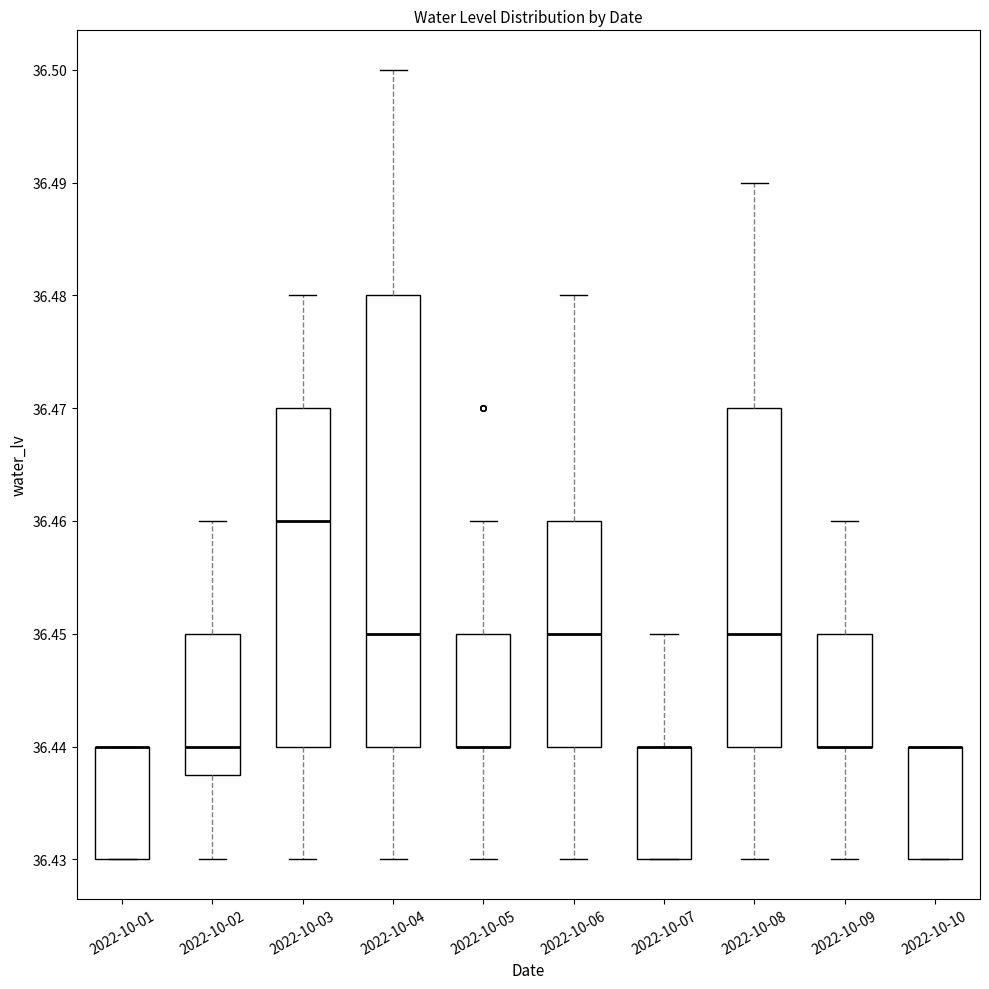

Reading left to right, transcribe this box plot: for each box, give where its median line is, the range the box spans, and where its two whiskers end, as read against the y-axis. The values are not printed on the chart, so give them approximately, as read against the axis.

2022-10-01: median 36.440 (drawn on the box's upper edge), box 36.430 to 36.440, whiskers 36.430 to 36.440
2022-10-02: median 36.440, box 36.438 to 36.450, whiskers 36.430 to 36.460
2022-10-03: median 36.460, box 36.440 to 36.470, whiskers 36.430 to 36.480
2022-10-04: median 36.450, box 36.440 to 36.480, whiskers 36.430 to 36.500
2022-10-05: median 36.440 (drawn on the box's lower edge), box 36.440 to 36.450, whiskers 36.430 to 36.460
2022-10-06: median 36.450, box 36.440 to 36.460, whiskers 36.430 to 36.480
2022-10-07: median 36.440 (drawn on the box's upper edge), box 36.430 to 36.440, whiskers 36.430 to 36.450
2022-10-08: median 36.450, box 36.440 to 36.470, whiskers 36.430 to 36.490
2022-10-09: median 36.440 (drawn on the box's lower edge), box 36.440 to 36.450, whiskers 36.430 to 36.460
2022-10-10: median 36.440 (drawn on the box's upper edge), box 36.430 to 36.440, whiskers 36.430 to 36.440